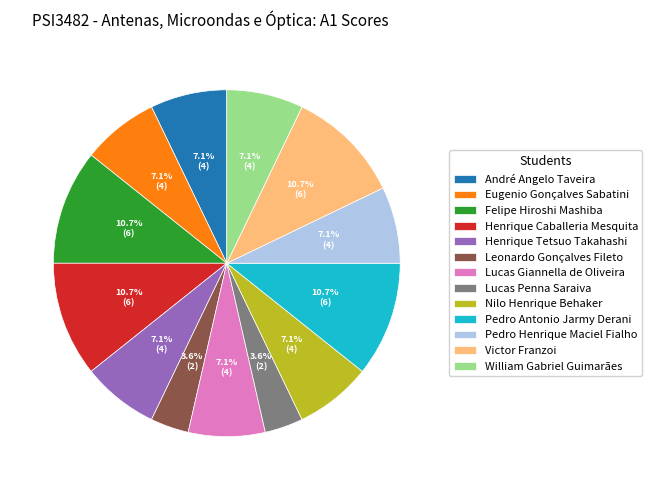

To the nearest percent, what is the difference between the largest and smallest slice percentages?

7%